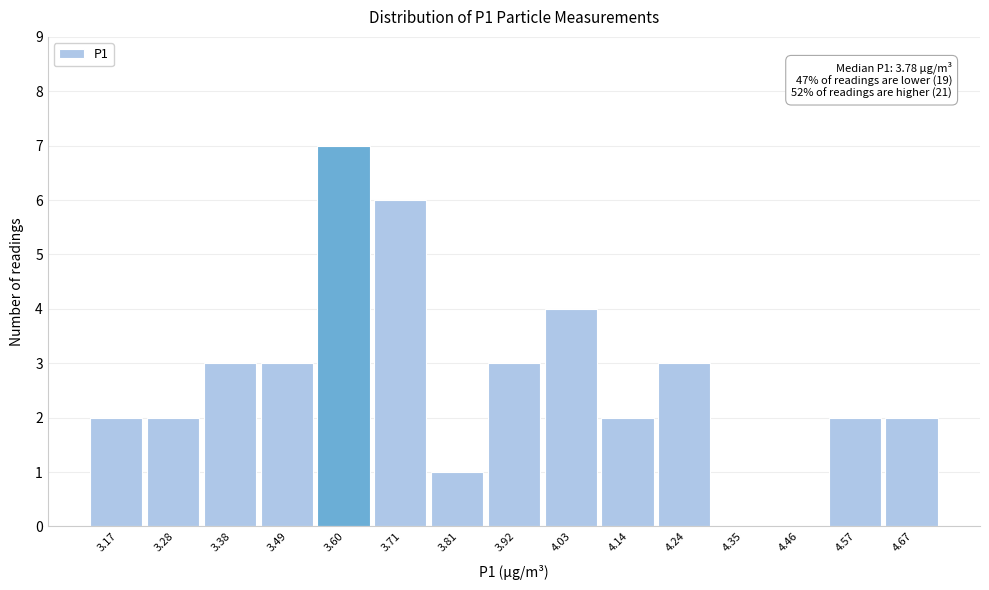

Reading right to left, list all the values displayed in this chart.

4.67=2	4.57=2	4.46=0	4.35=0	4.24=3	4.14=2	4.03=4	3.92=3	3.81=1	3.71=6	3.60=7	3.49=3	3.38=3	3.28=2	3.17=2